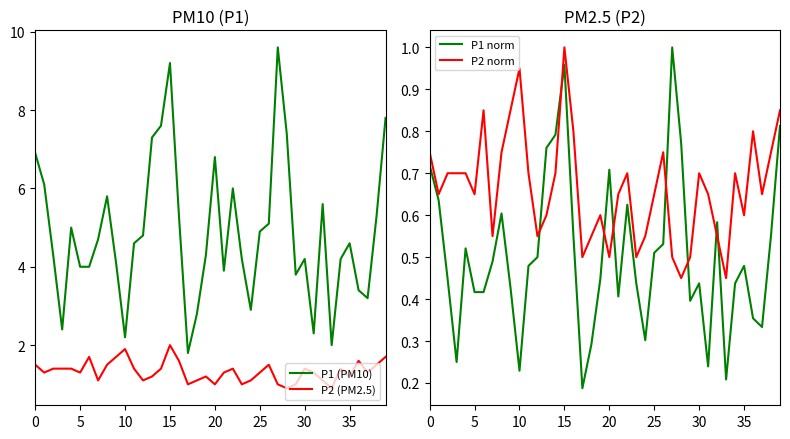

What is the difference between the P1 (PM10) values at 15 and 19?

4.9